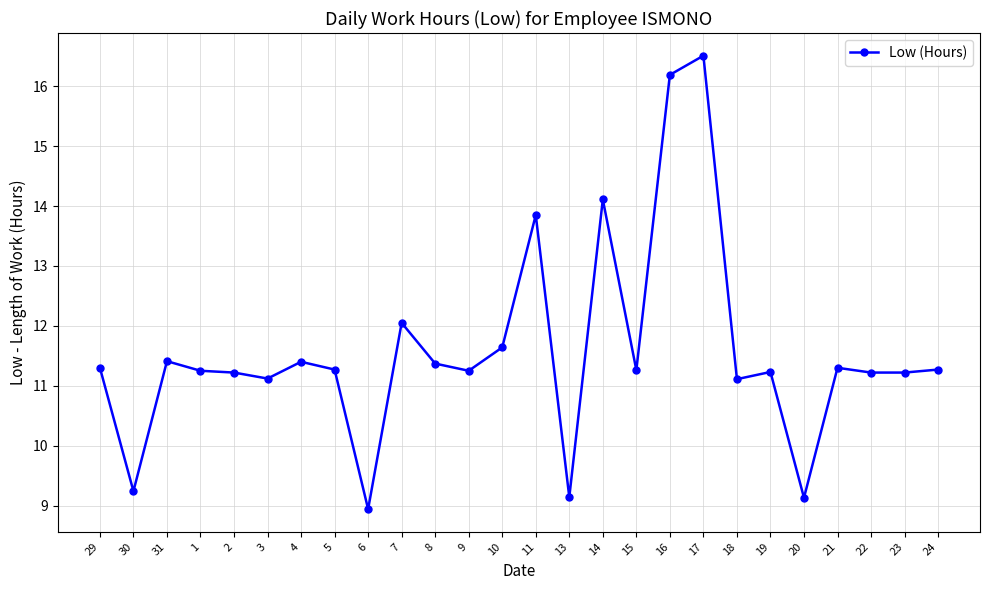

Between 10 and 23, which is larger?

10